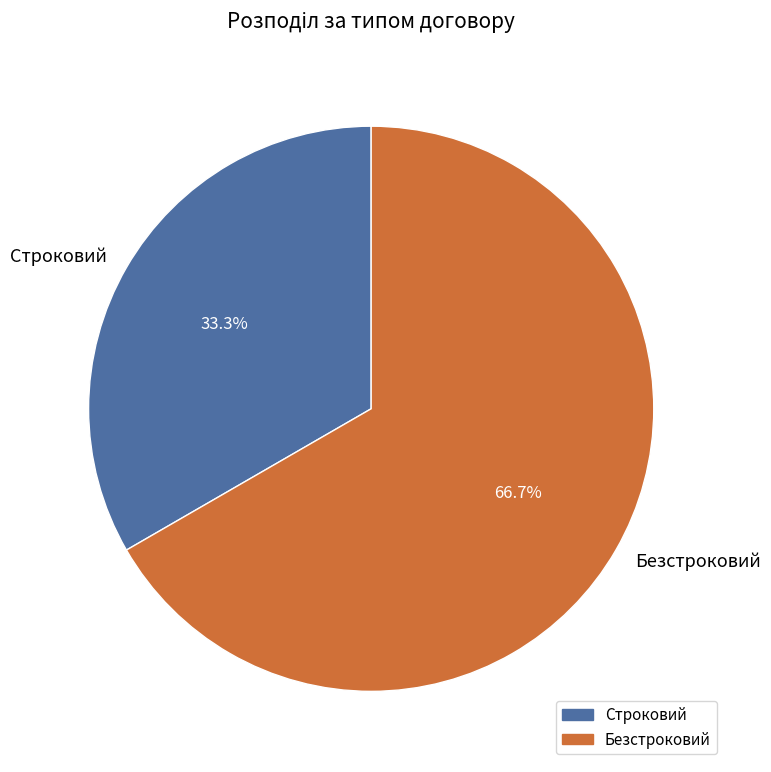

Rank the categories by value from highest to lowest.

Безстроковий, Строковий